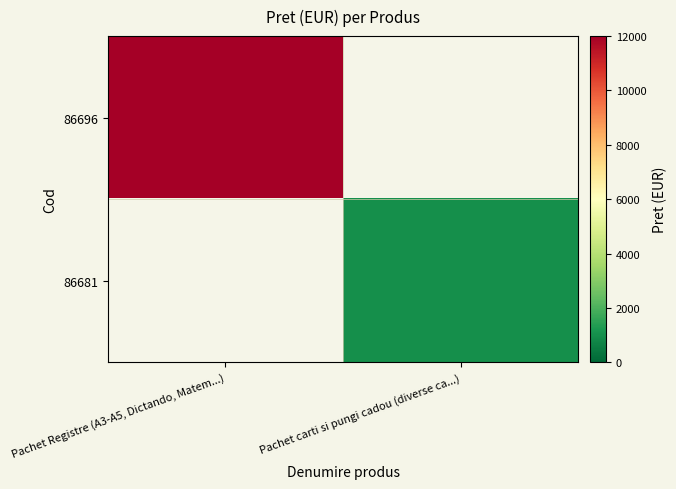

Which label corresponds to the largest value in the chart?

Pachet Registre (A3-A5, Dictando, Matem...)